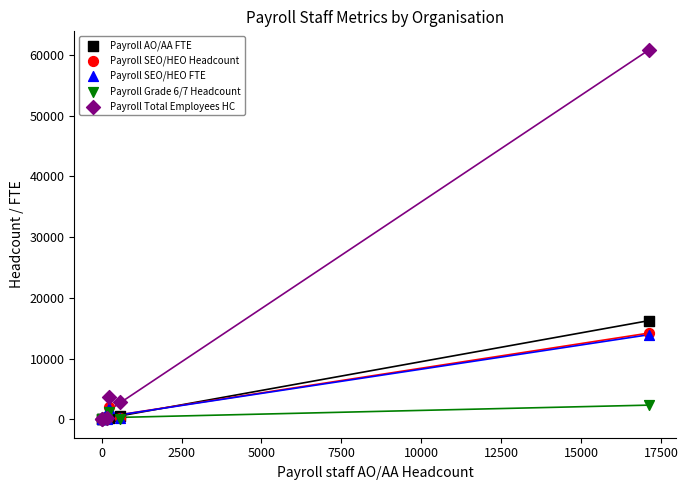

Which series contains the lowest Y value?

Payroll SEO/HEO Headcount